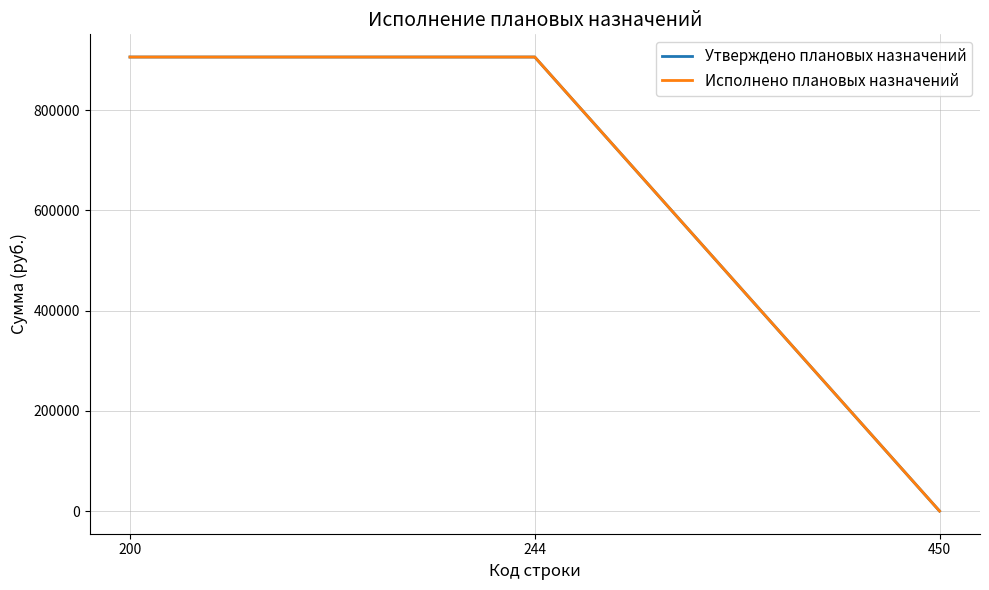

At which label does Исполнено плановых назначений reach its peak?

200